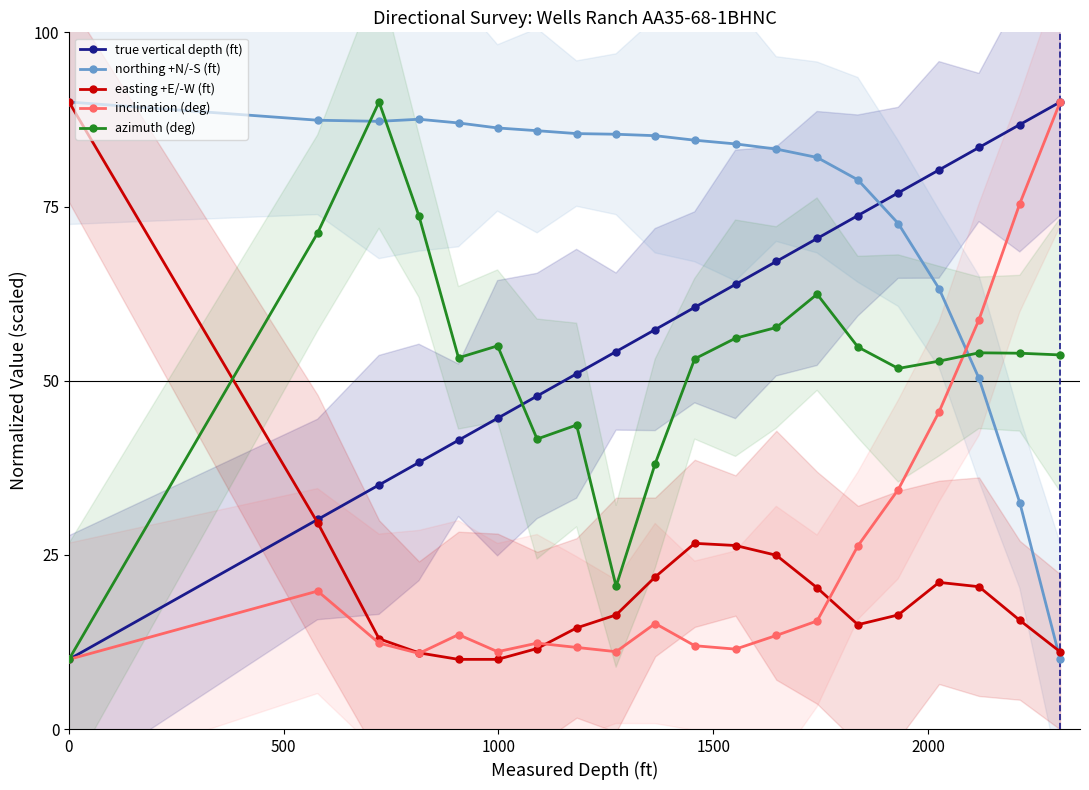

True or false: inclination (deg) has more than 0 interior local peaks.

True